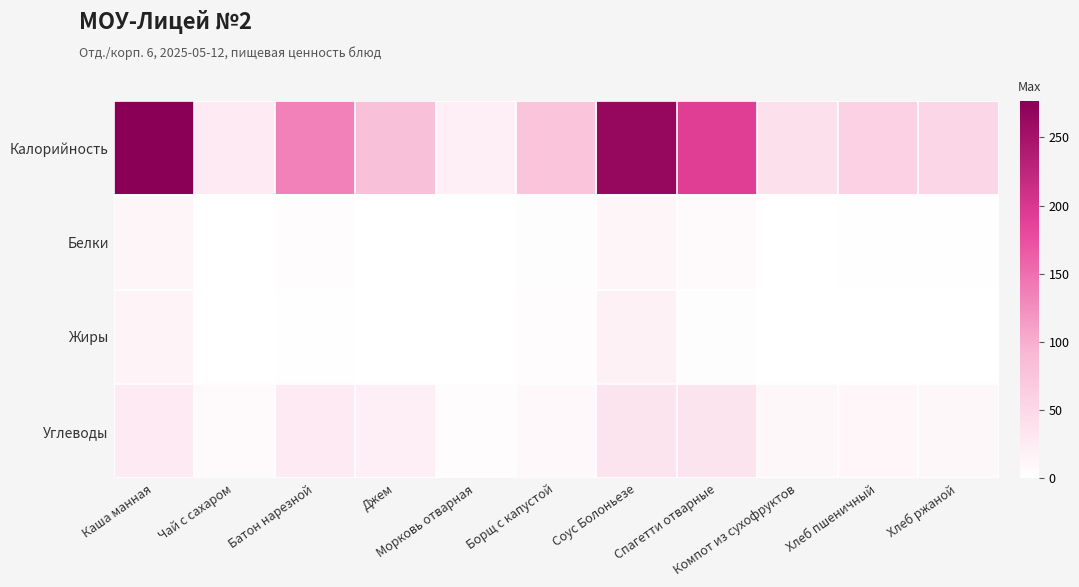

What is the difference between the highest and lowest values at Борщ с капустой?

74.0